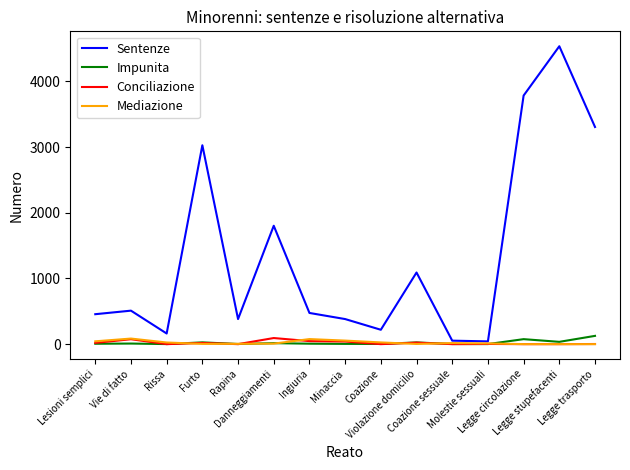

Which series has the largest total across all categories?

Sentenze